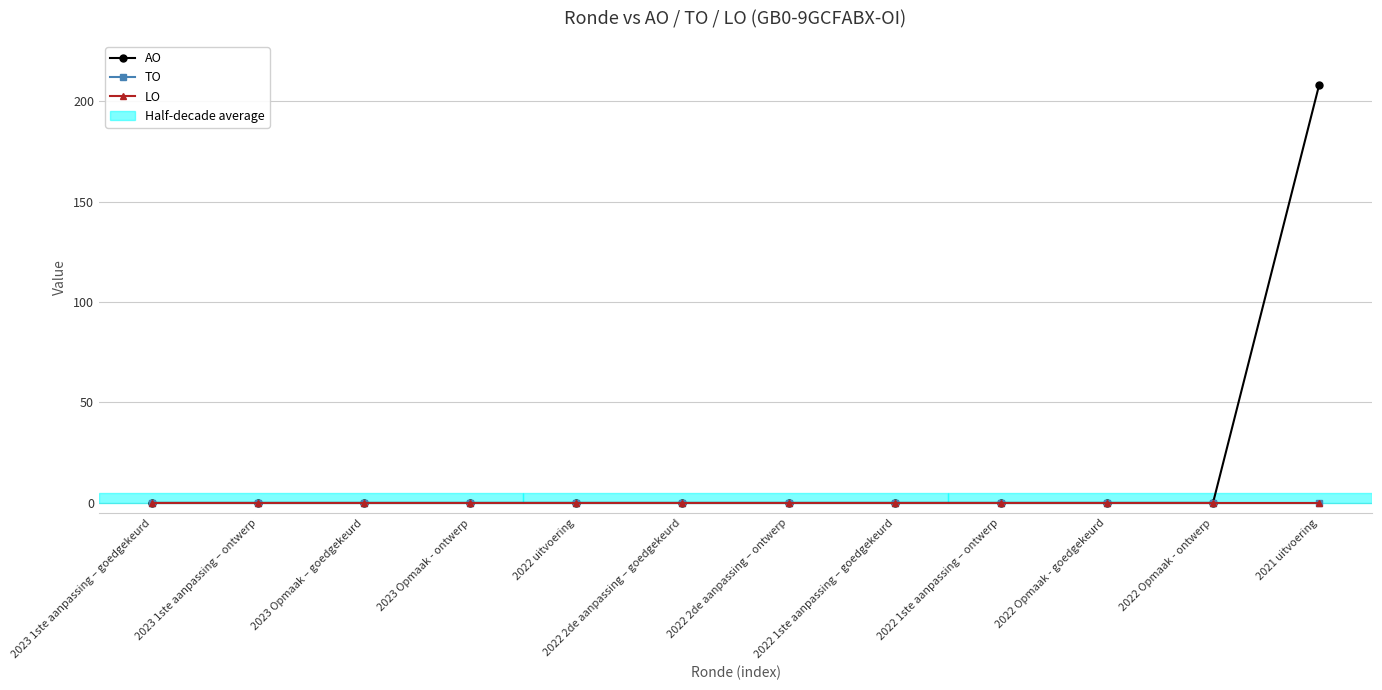

The value of LO at 2023 Opmaak – goedgekeurd is 0. True or false?

True